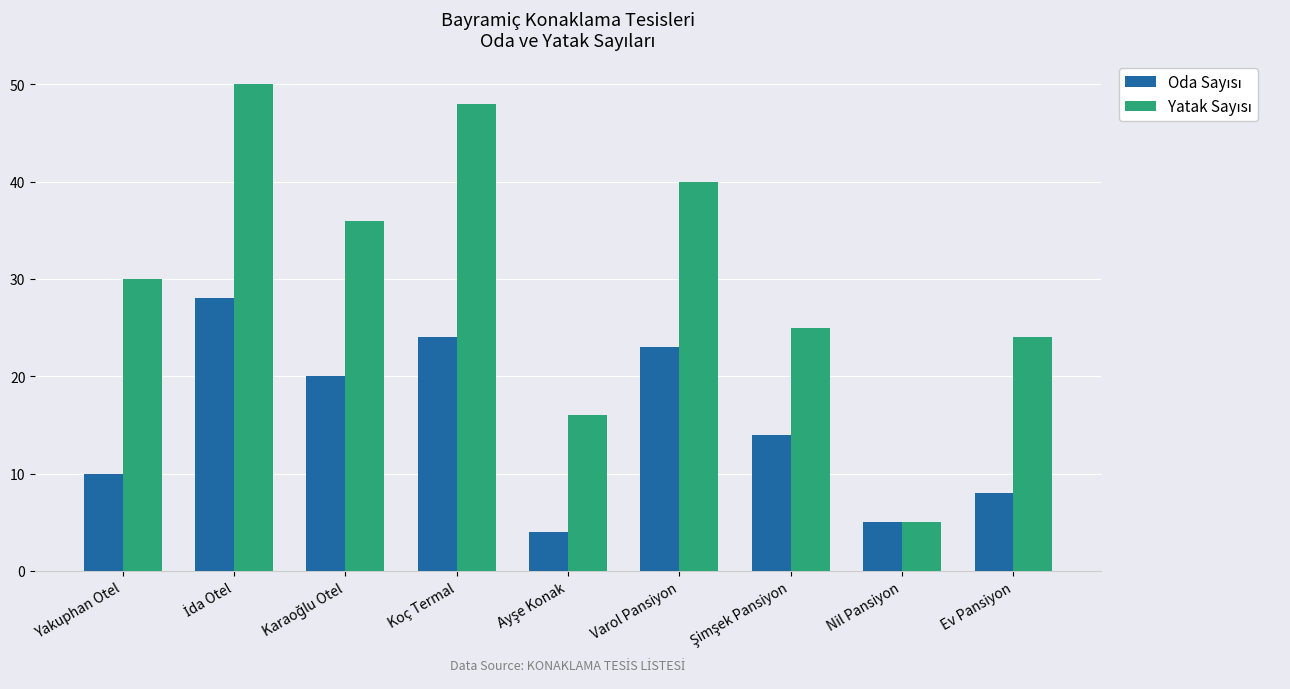

At how many categories does at least one series exceed 29?

5